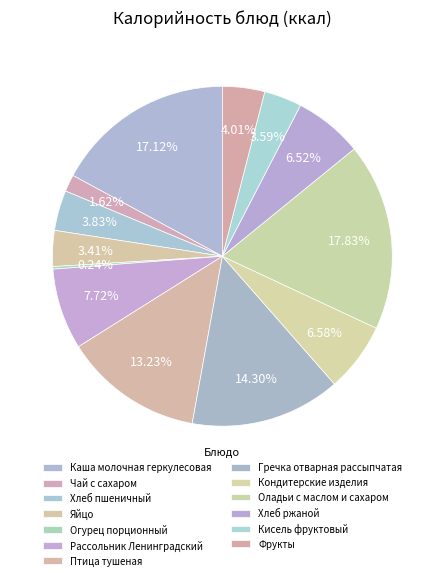

What is the change in value from Огурец порционный to Кондитерские изделия?

+106